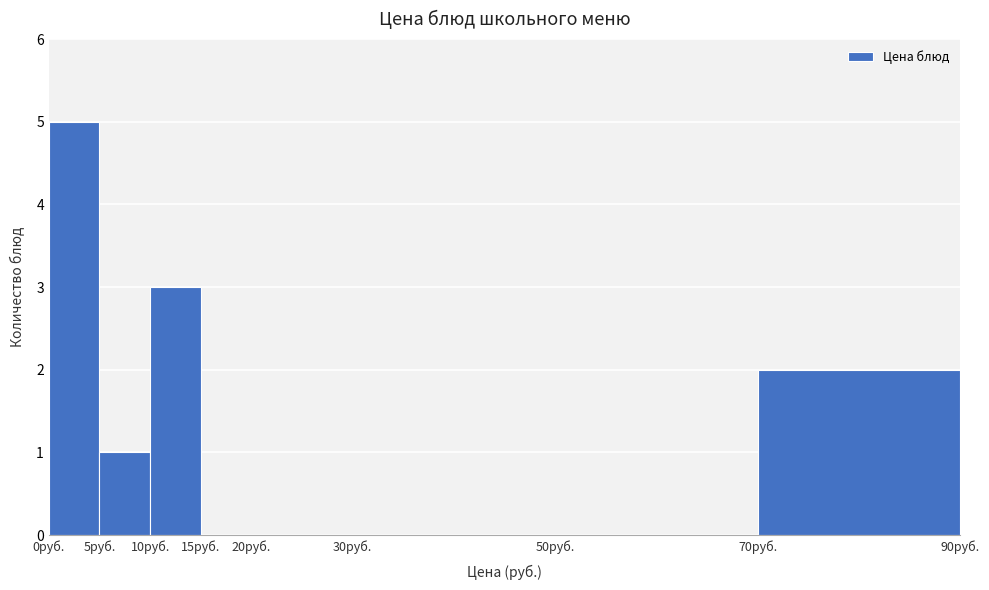

Reading left to right, list every bar in this chart as the range it spans on the x-axis followed by its height. The values are not printed on the chart, so give them approximately, as read against the axis.

0 to 5: 5
5 to 10: 1
10 to 15: 3
15 to 20: 0
20 to 30: 0
30 to 50: 0
50 to 70: 0
70 to 90: 2